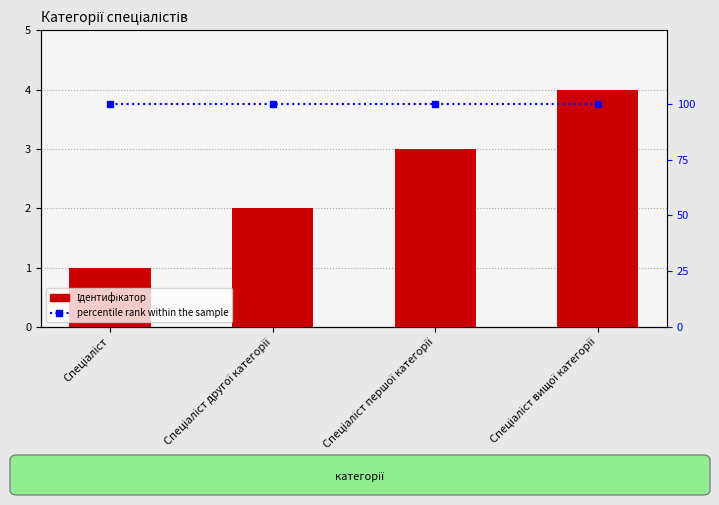

Rank the series by their average value, from highest to lowest.

percentile rank within the sample, Ідентифікатор